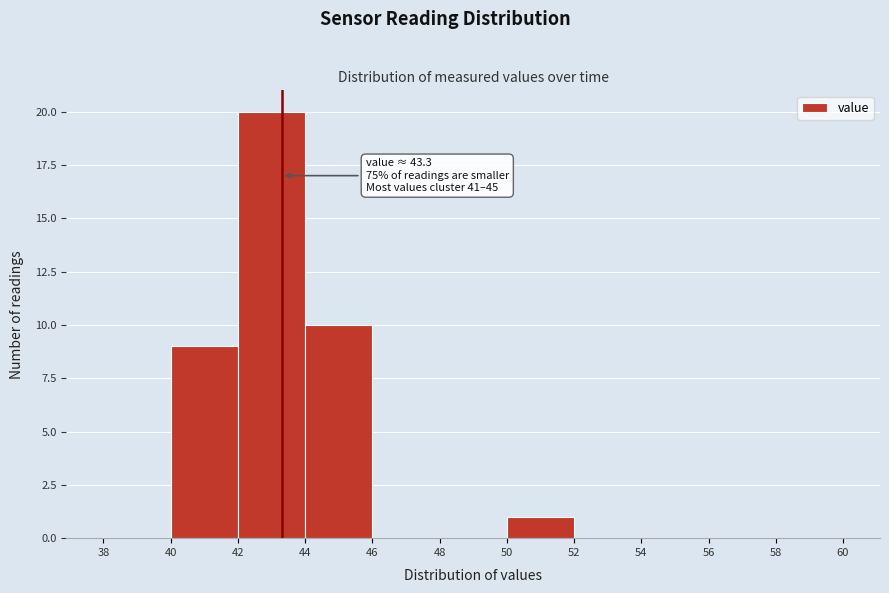

Over which range of the x-axis is the bar tallest?

42 to 44